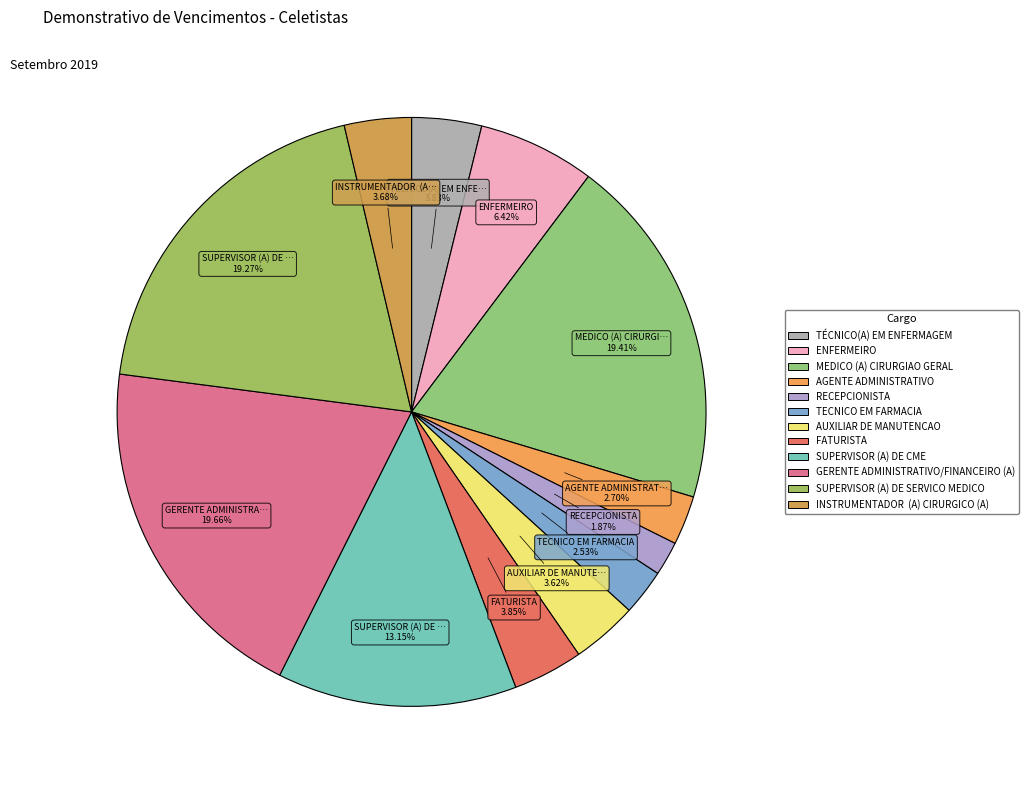

Does SUPERVISOR (A) DE CME account for over 50% of the chart?

No